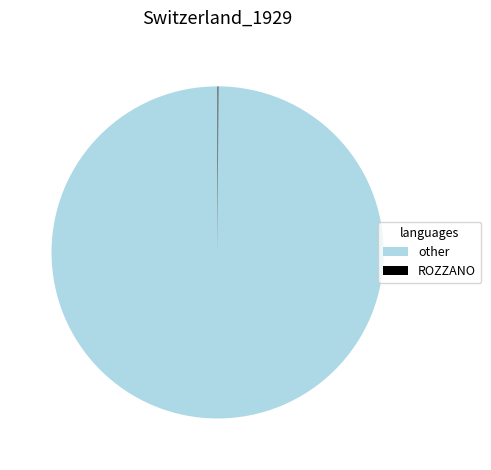

Does any single category account for the majority?

Yes